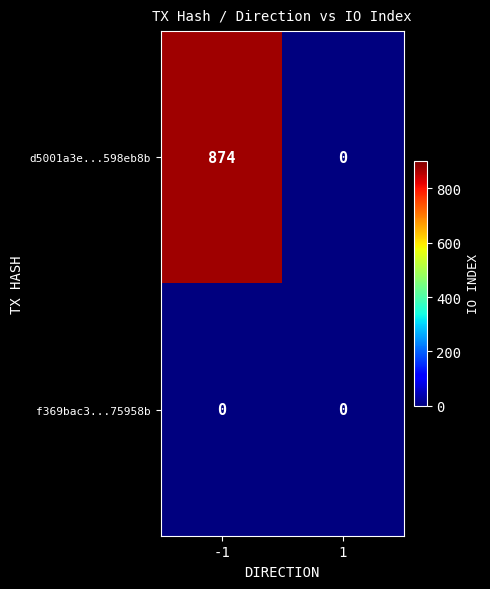

Reading left to right, what are all the values shown in this chart?

d5001a3e...598eb8b: 874	0
f369bac3...75958b: 0	0